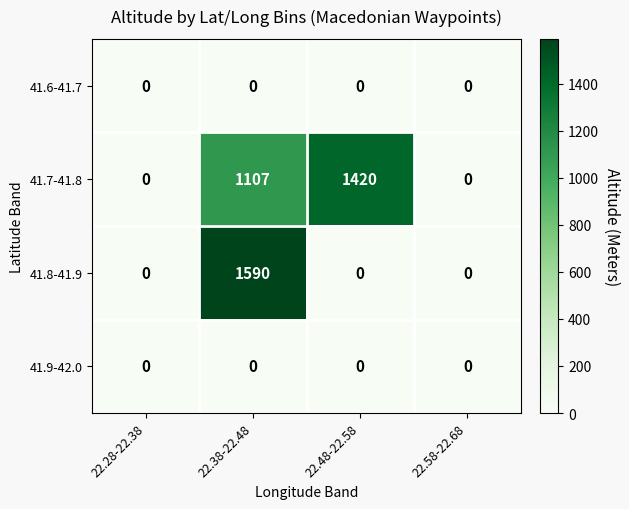

Reading left to right, list all the values displayed in this chart.

41.6-41.7: 22.28-22.38=0	22.38-22.48=0	22.48-22.58=0	22.58-22.68=0
41.7-41.8: 22.28-22.38=0	22.38-22.48=1107	22.48-22.58=1420	22.58-22.68=0
41.8-41.9: 22.28-22.38=0	22.38-22.48=1590	22.48-22.58=0	22.58-22.68=0
41.9-42.0: 22.28-22.38=0	22.38-22.48=0	22.48-22.58=0	22.58-22.68=0